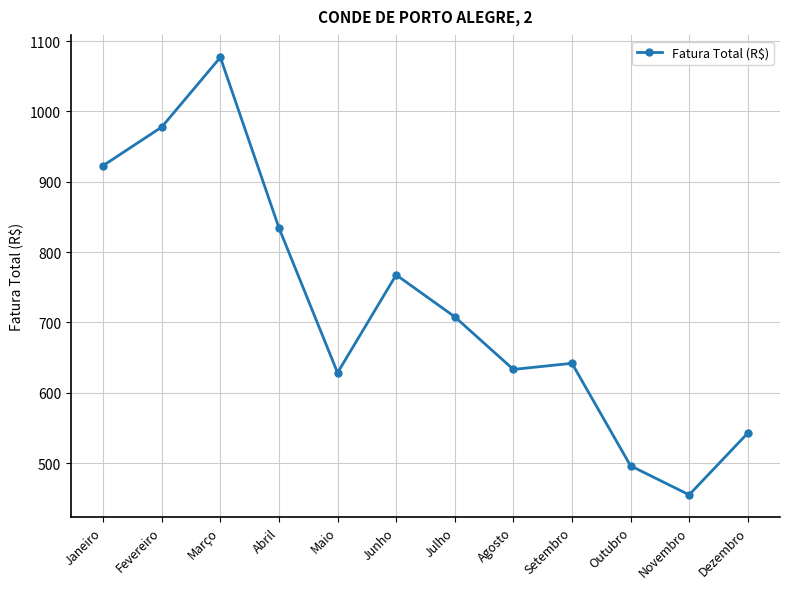

How many series are shown in this chart?

1